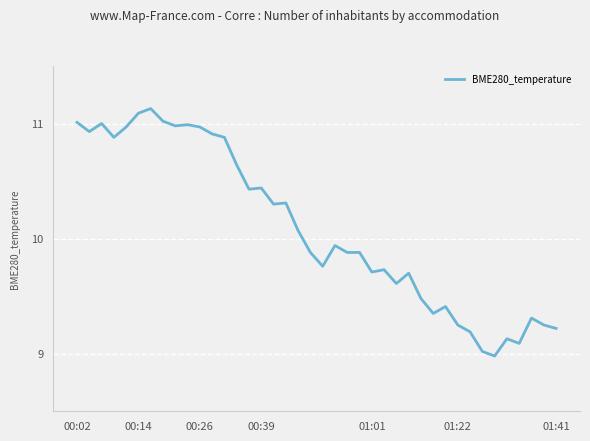

What is the minimum value shown in the chart?

9.0